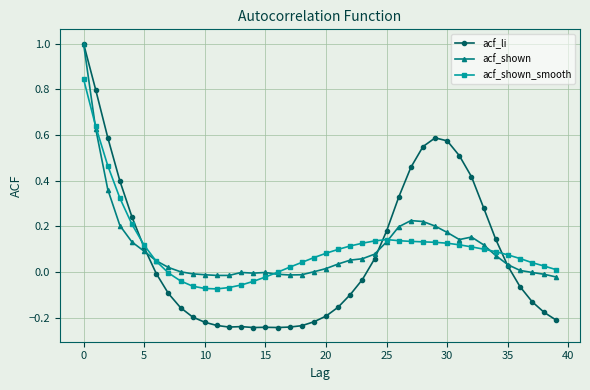

True or false: acf_shown has more than 1 interior local peaks.

True